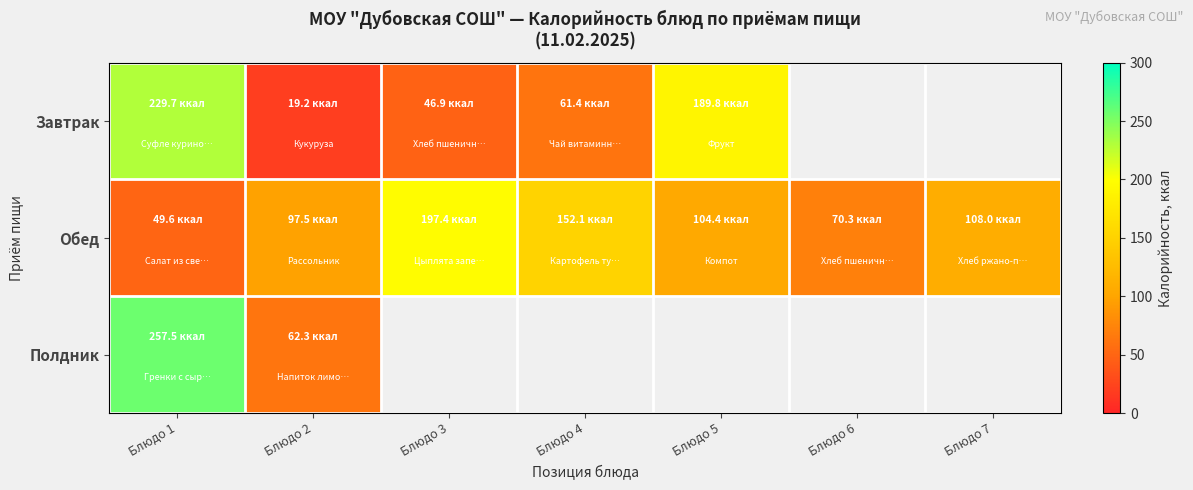

What is the difference between the highest and lowest values at Блюдо 4?

90.7